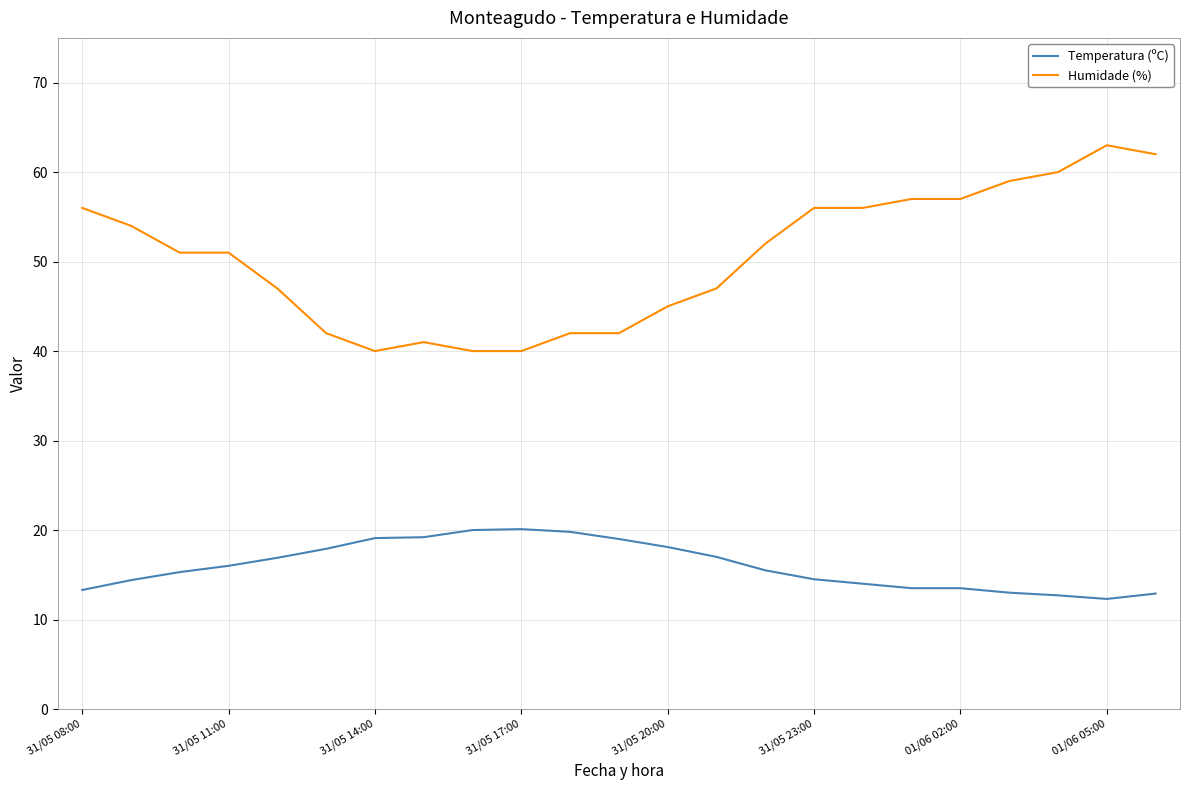

What is the maximum value for Humidade (%)?

63.0